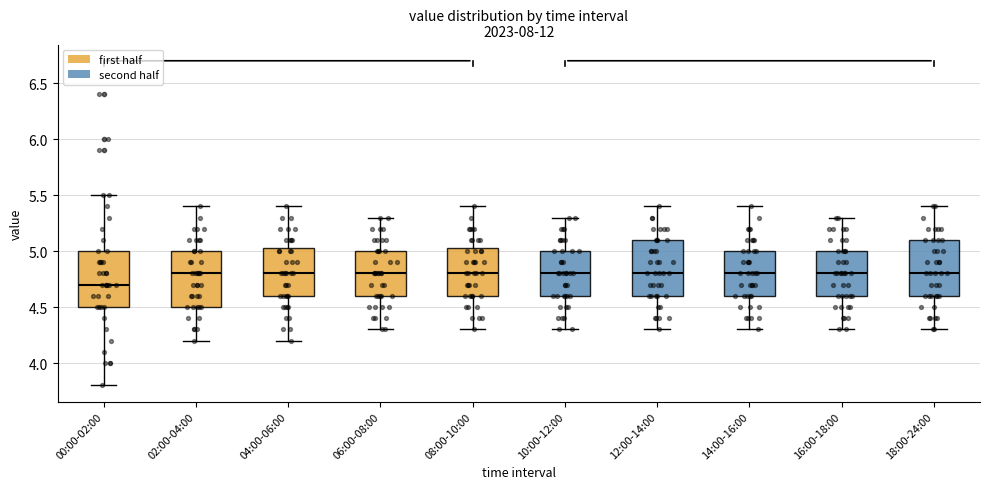

Where is the upper edge of the box for 04:00-06:00 on the y-axis? The values are not printed on the chart, so give them approximately, as read against the axis.

5.05